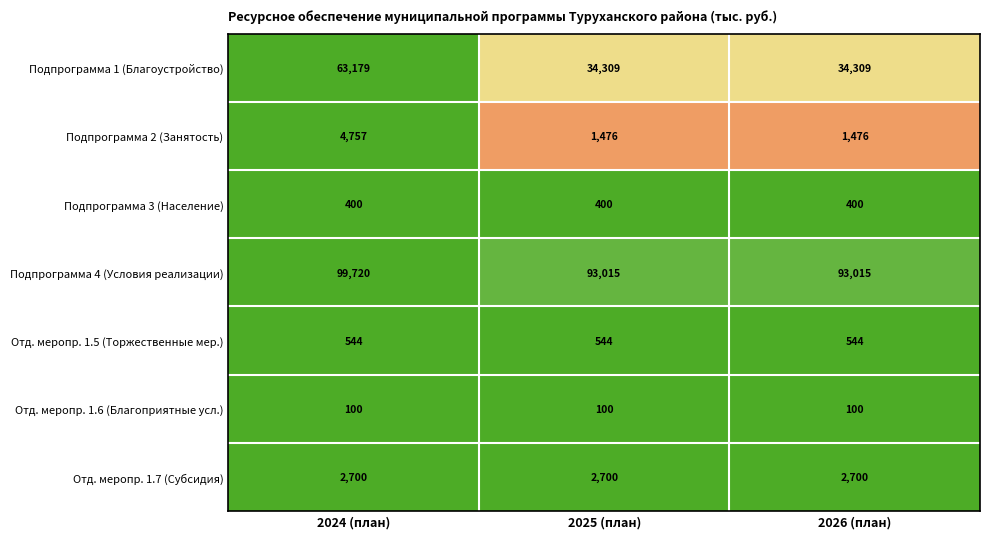

Reading right to left, list all the values displayed in this chart.

Подпрограмма 1 (Благоустройство): 34309	34309	63179
Подпрограмма 2 (Занятость): 1476	1476	4757
Подпрограмма 3 (Население): 400	400	400
Подпрограмма 4 (Условия реализации): 93015	93015	99720
Отд. меропр. 1.5 (Торжественные мер.): 544	544	544
Отд. меропр. 1.6 (Благоприятные усл.): 100	100	100
Отд. меропр. 1.7 (Субсидия): 2700	2700	2700